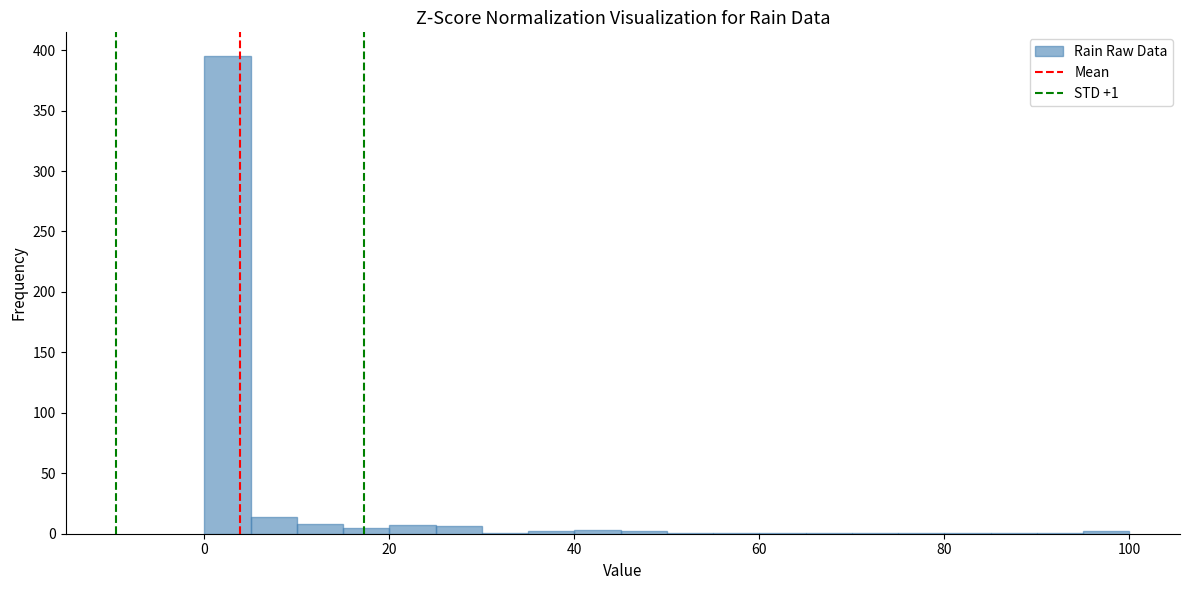

Around what value on the x-axis is the tallest bar? Give the approximate position of its centre, as read against the axis.

2